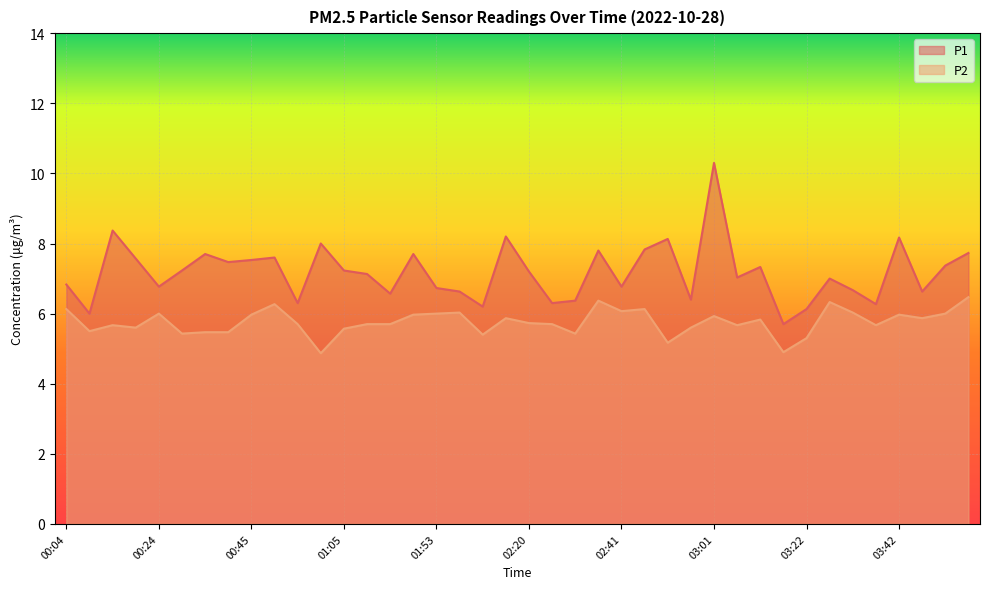

What is the total value across all series at 02:41?

12.8